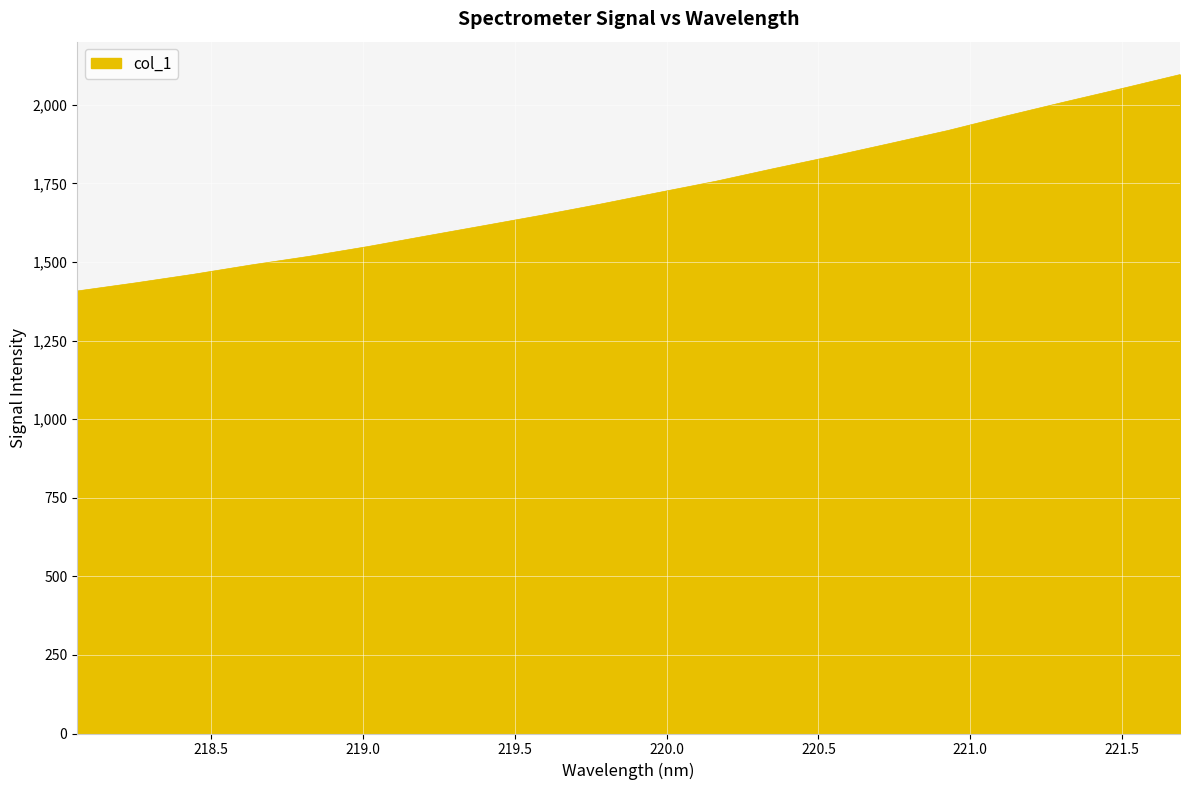

What is the difference between the maximum and minimum values?

688.5